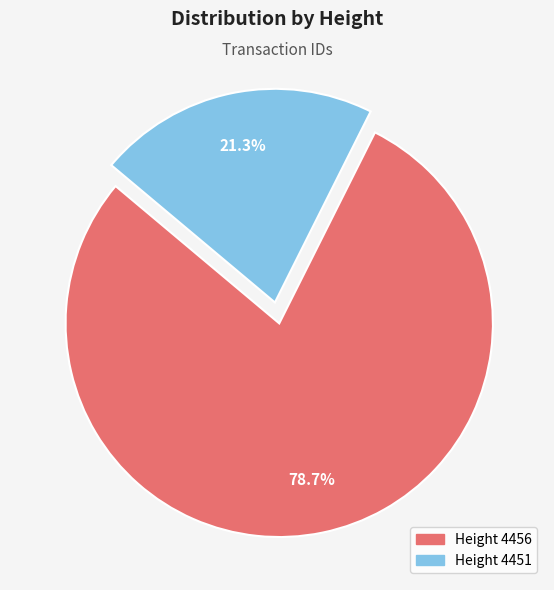

Is there any slice that represents more than half of the pie?

Yes